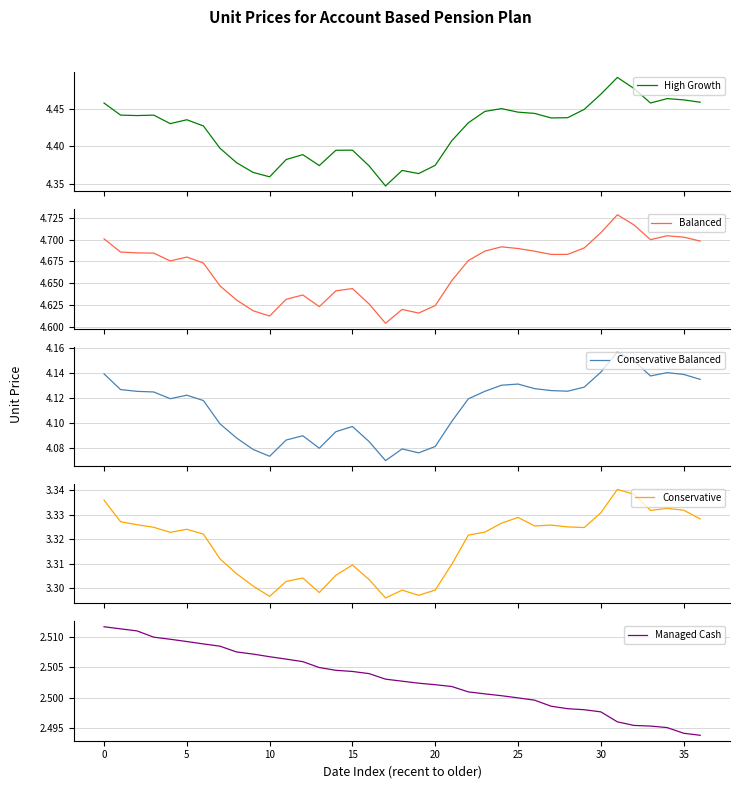

In Conservative, how many points are lower than both neighbors (excluding endpoints)?

8